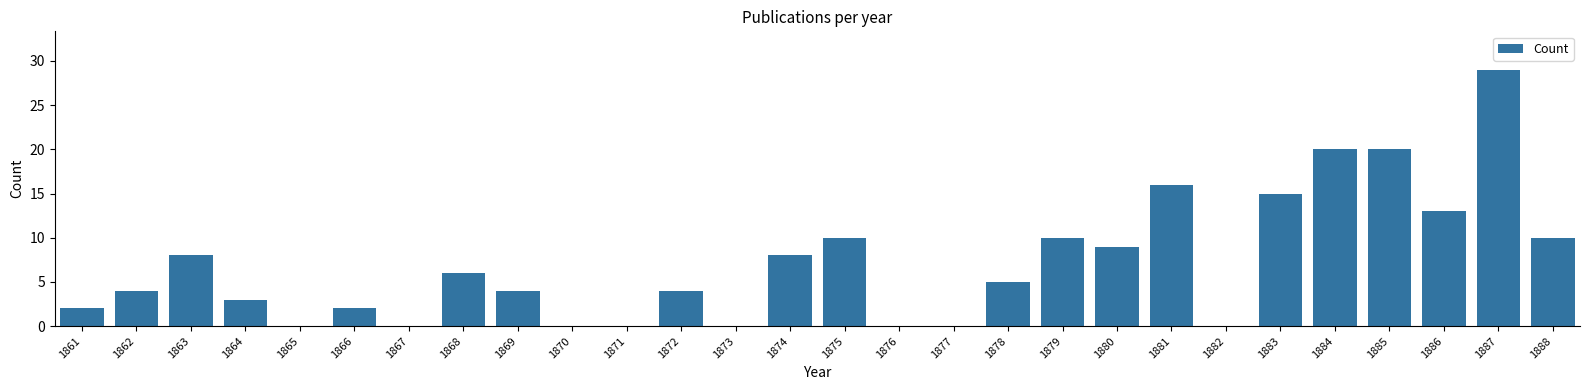

Reading right to left, what are all the values shown in this chart?

1888=10	1887=29	1886=13	1885=20	1884=20	1883=15	1882=0	1881=16	1880=9	1879=10	1878=5	1877=0	1876=0	1875=10	1874=8	1873=0	1872=4	1871=0	1870=0	1869=4	1868=6	1867=0	1866=2	1865=0	1864=3	1863=8	1862=4	1861=2